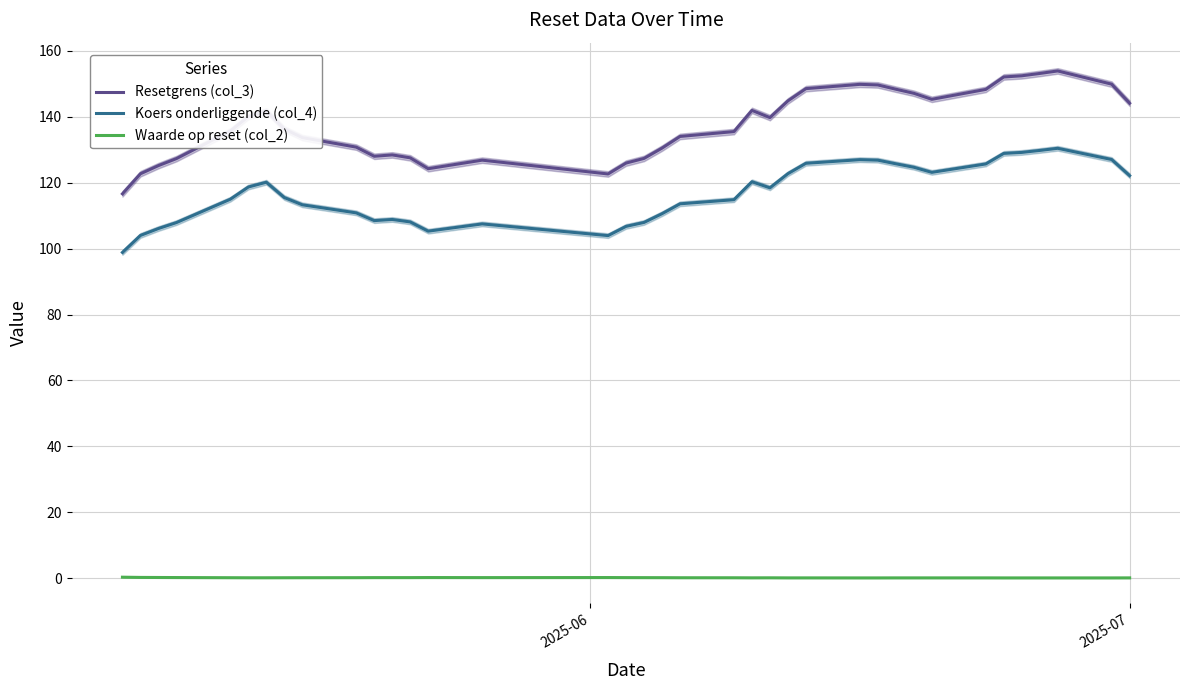

True or false: Koers onderliggende (col_4) and Waarde op reset (col_2) cross at least once.

False